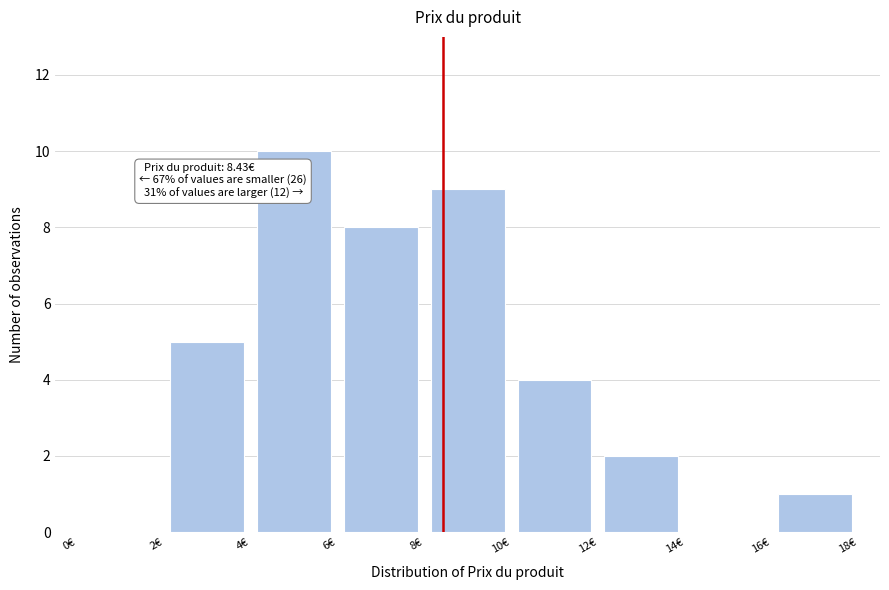

Which range on the x-axis has the tallest bar?

4 to 6